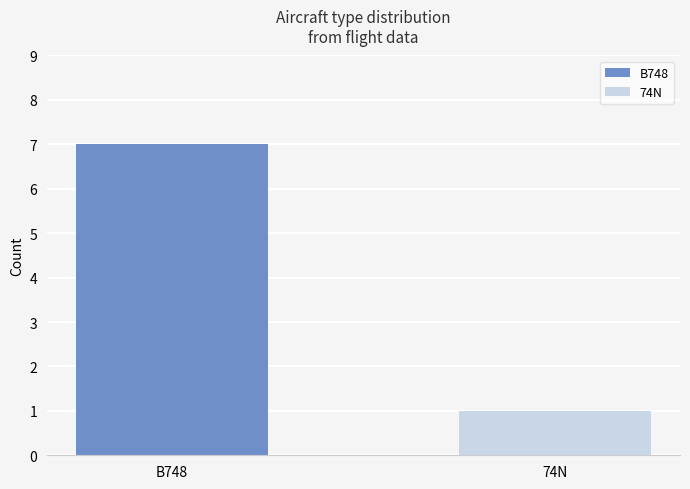

What is the maximum value for B748?

7